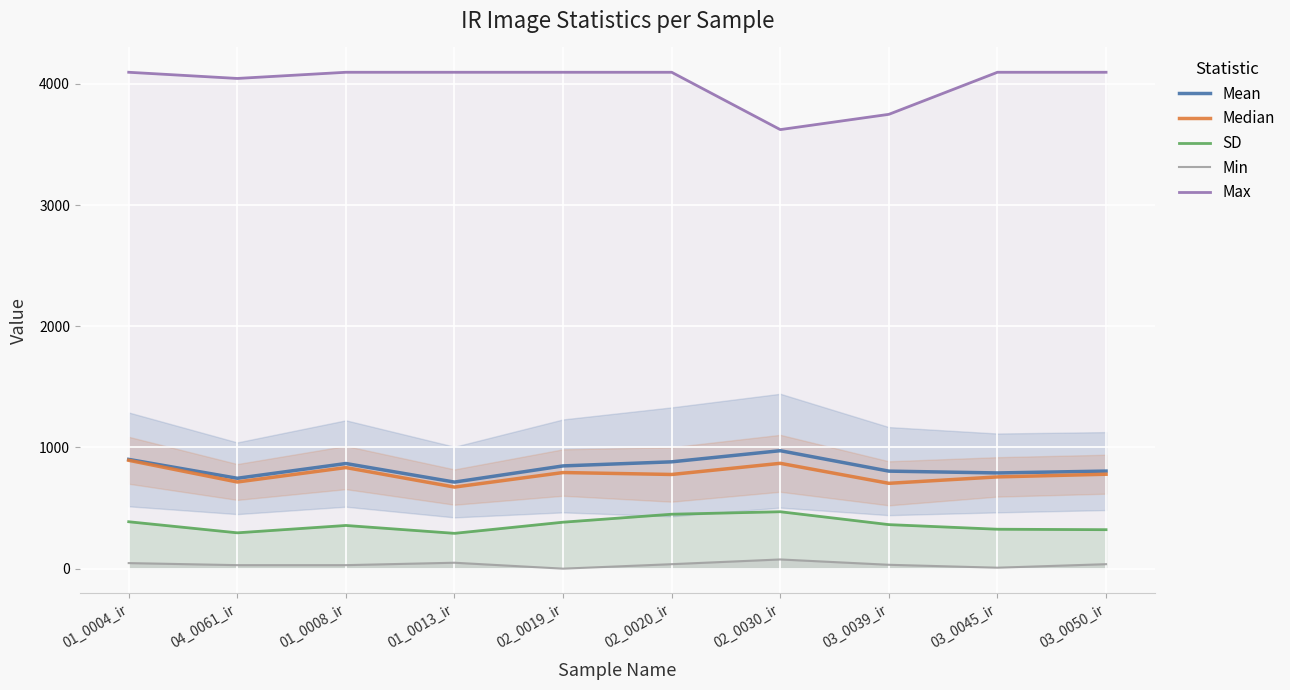

The value of Mean at 02_0020_ir is 881.3. True or false?

True